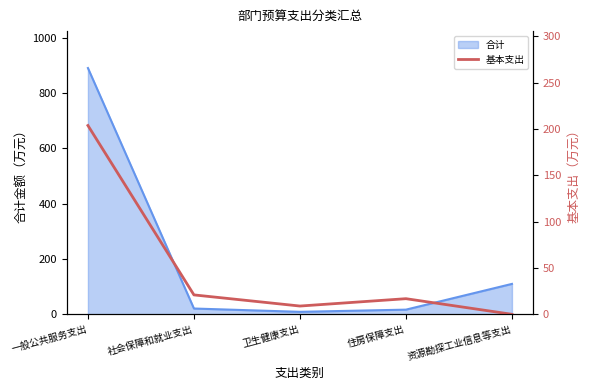

How many lines are shown in the chart?

1